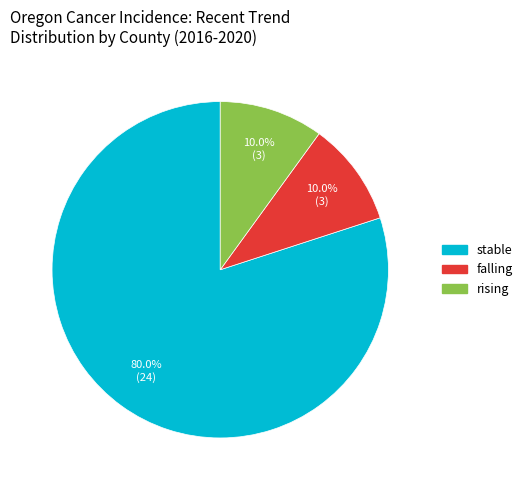

To the nearest percent, what portion does stable represent?

80%